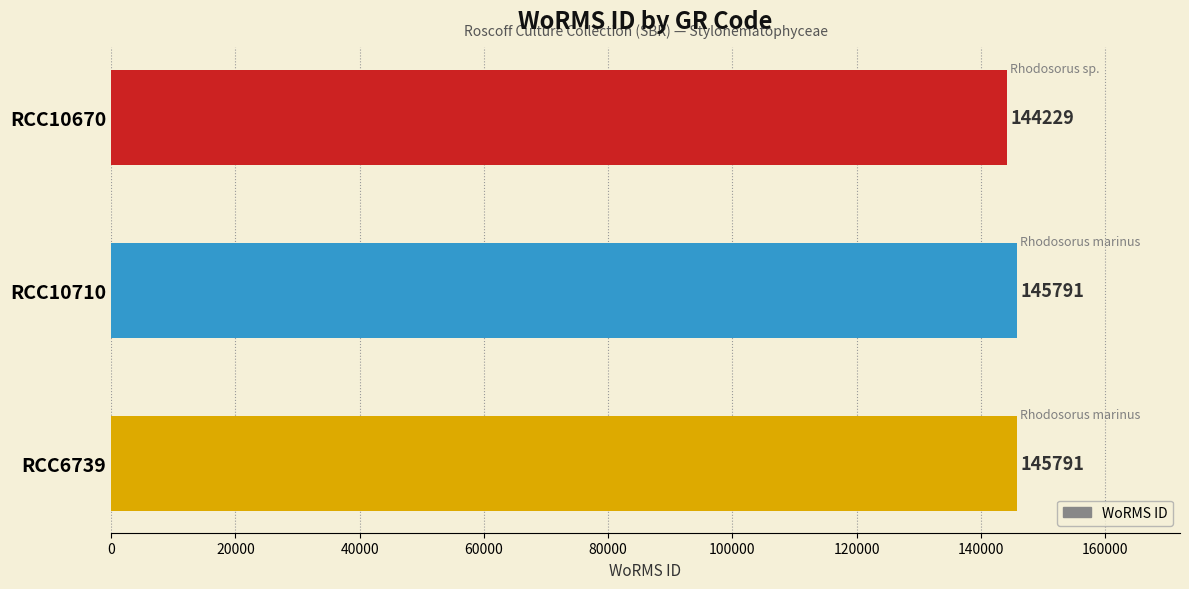

How many values are between 144229 and 145791?

3